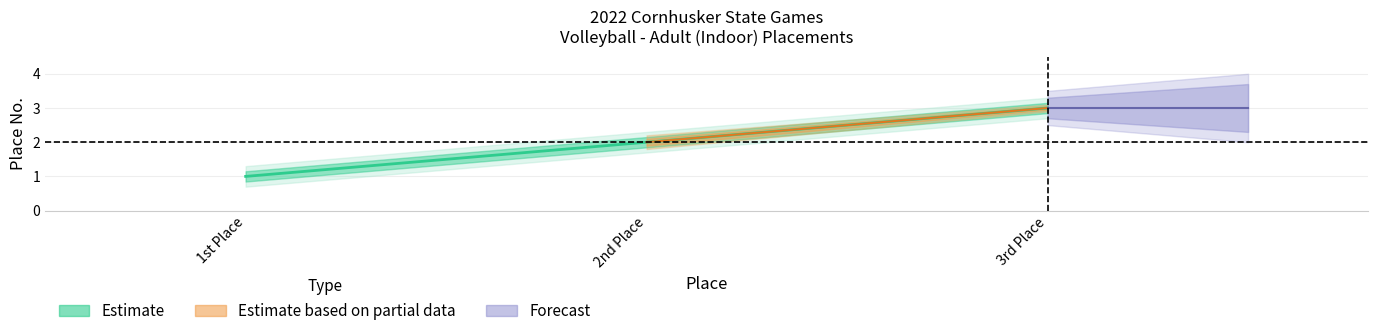

Reading left to right, extract all data points from this chart.

1	2	3